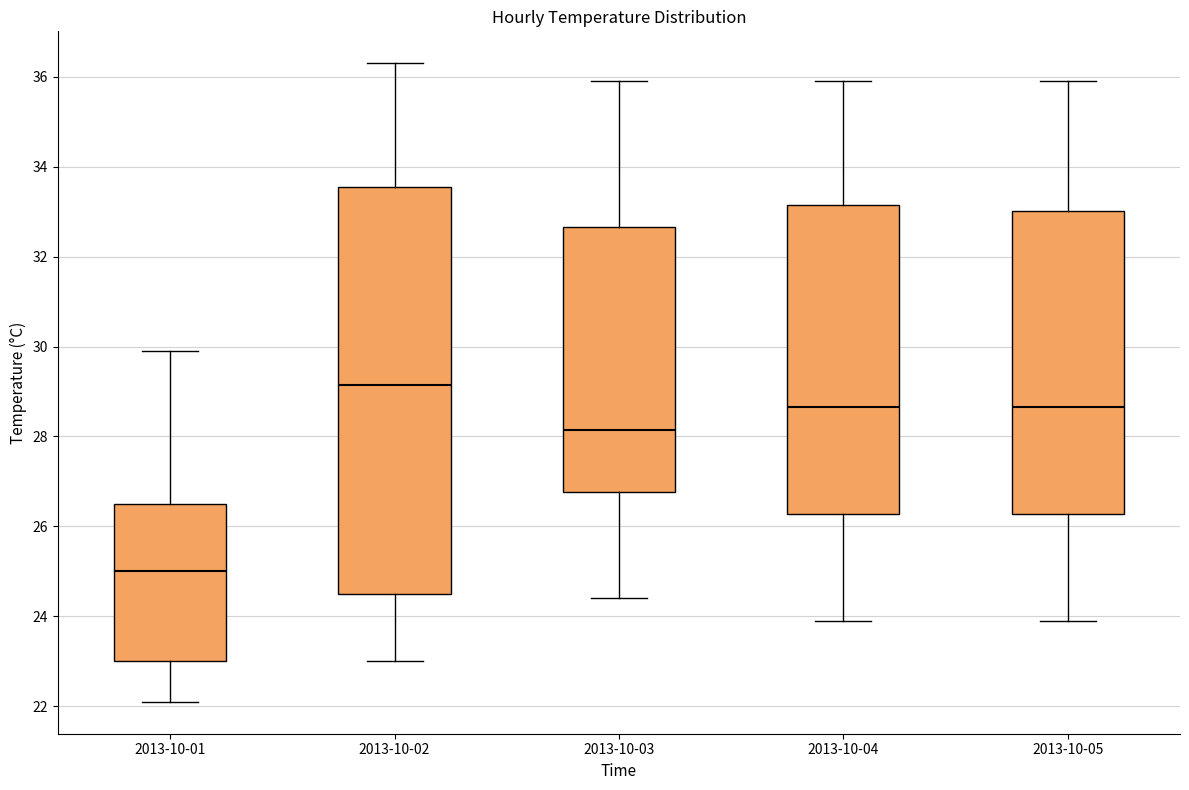

Where does the median line of the box for 2013-10-02 sit on the y-axis? The values are not printed on the chart, so give them approximately, as read against the axis.

29.2